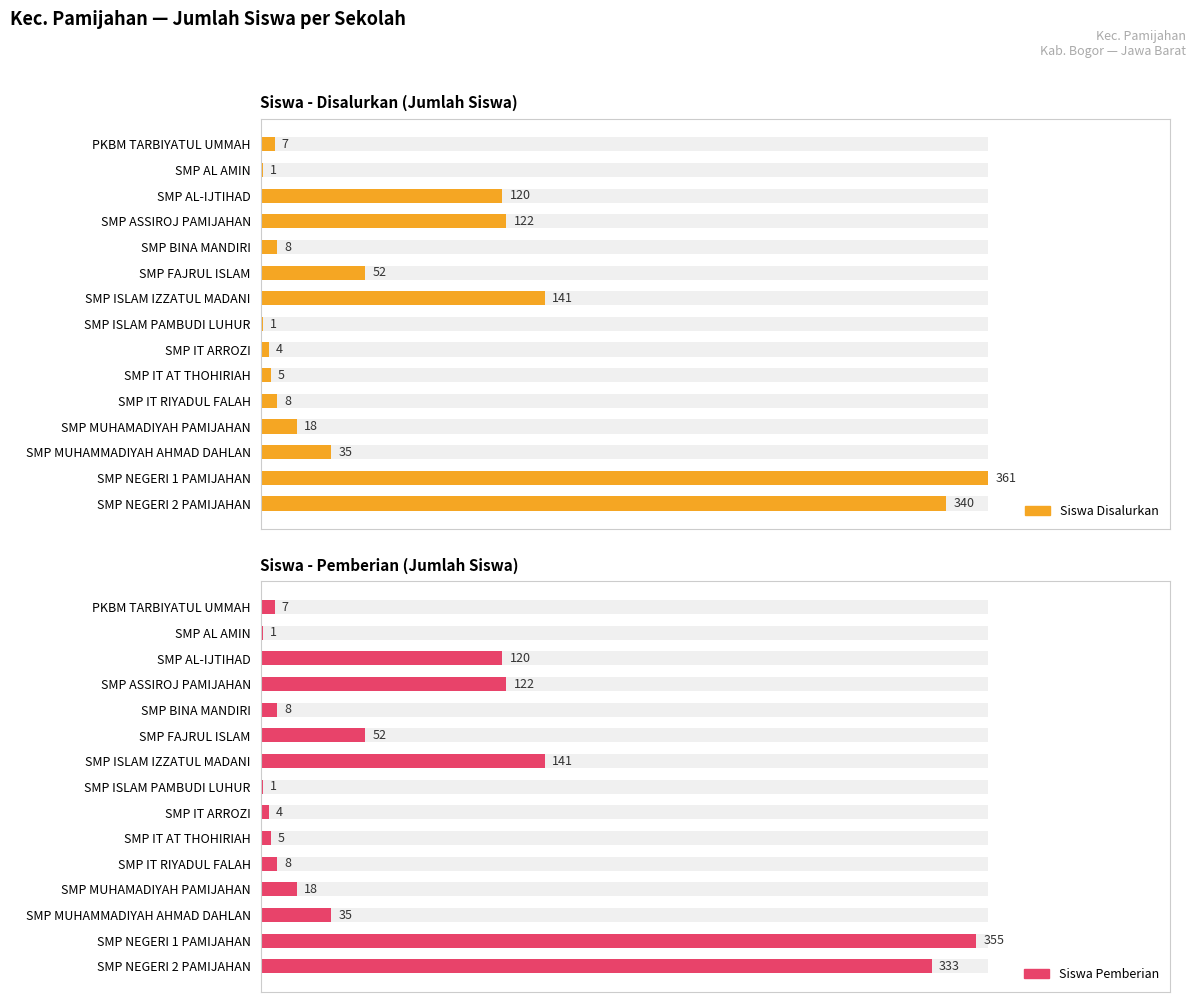

List the series in order of their peak value, highest first.

Siswa Disalurkan, Siswa Pemberian